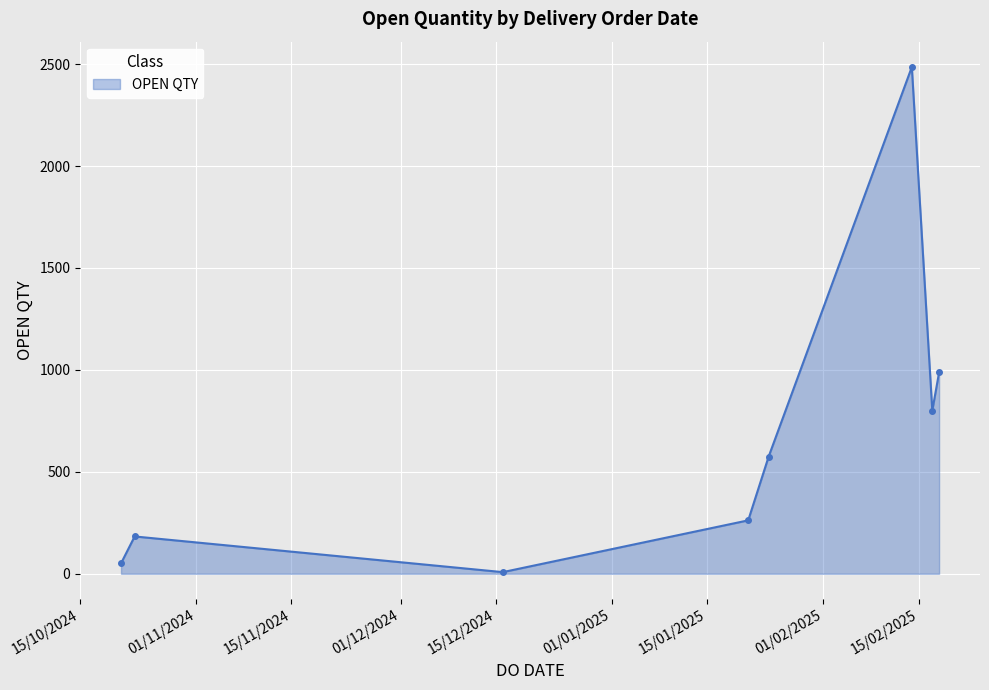

Does the chart display data point markers on the line(s)?

Yes